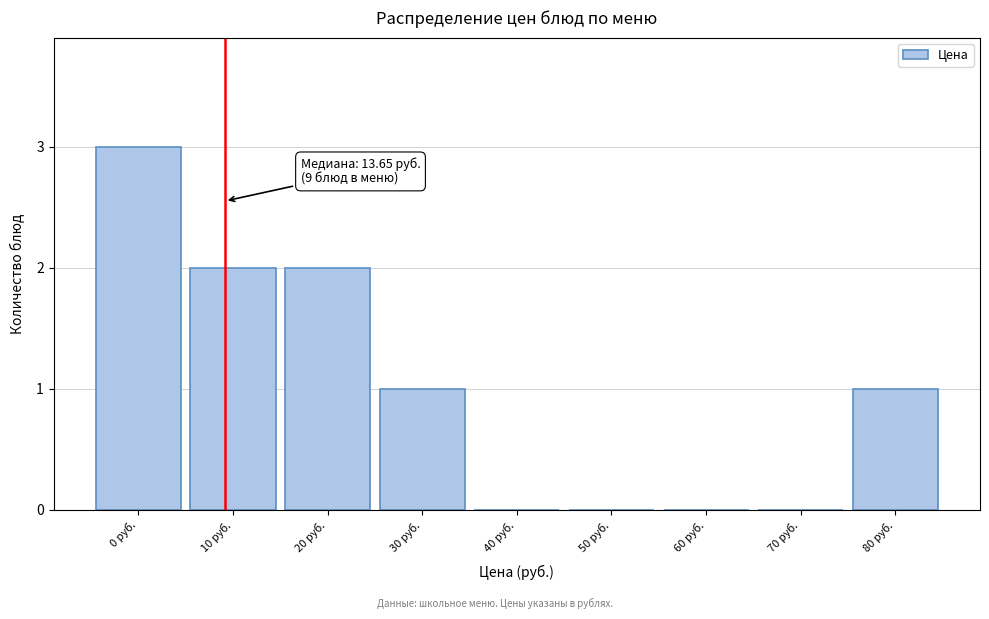

Reading left to right, extract all data points from this chart.

0 руб.=3	10 руб.=2	20 руб.=2	30 руб.=1	40 руб.=0	50 руб.=0	60 руб.=0	70 руб.=0	80 руб.=1